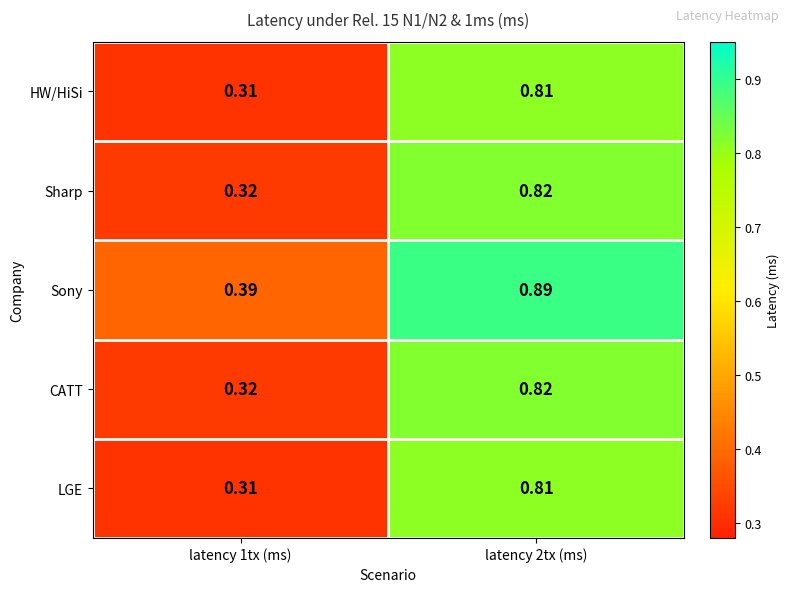

Is the value of LGE at latency 1tx (ms) greater than the value of HW/HiSi at latency 2tx (ms)?

No